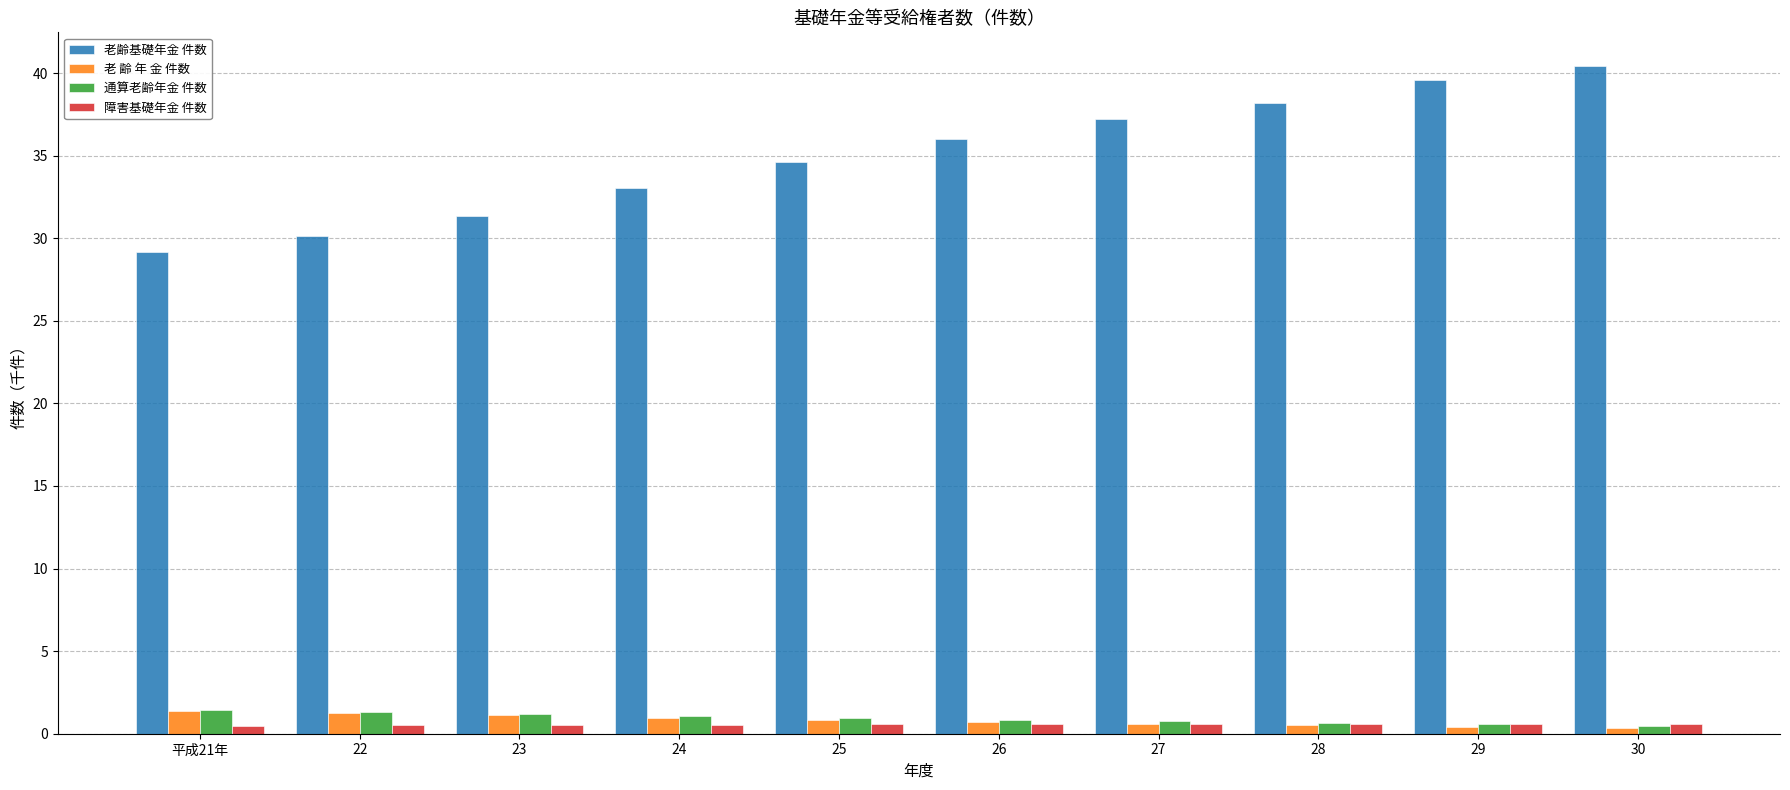

Between 25 and 30, which series saw the biggest shift?

老齢基礎年金 件数